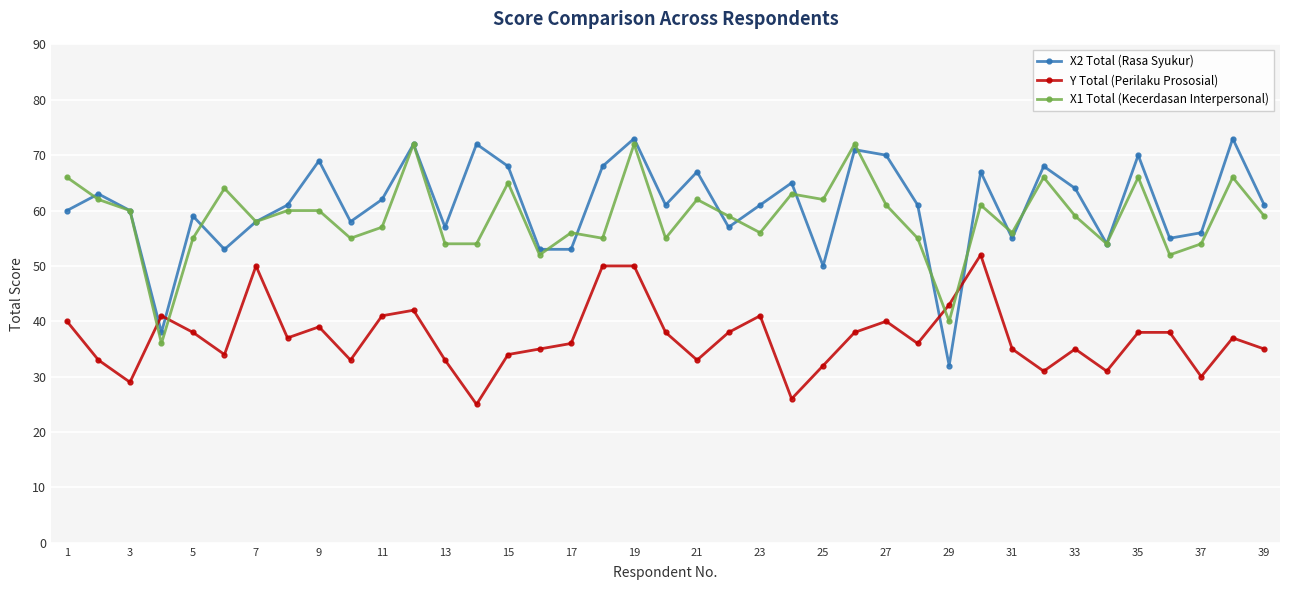

What is the value of the Y Total (Perilaku Prososial) point at the 3rd from the left?

29